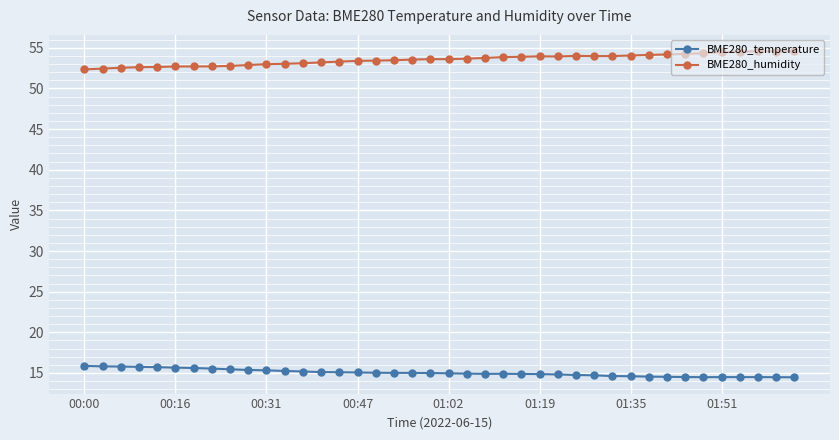

True or false: BME280_humidity and BME280_temperature intersect in this chart.

False